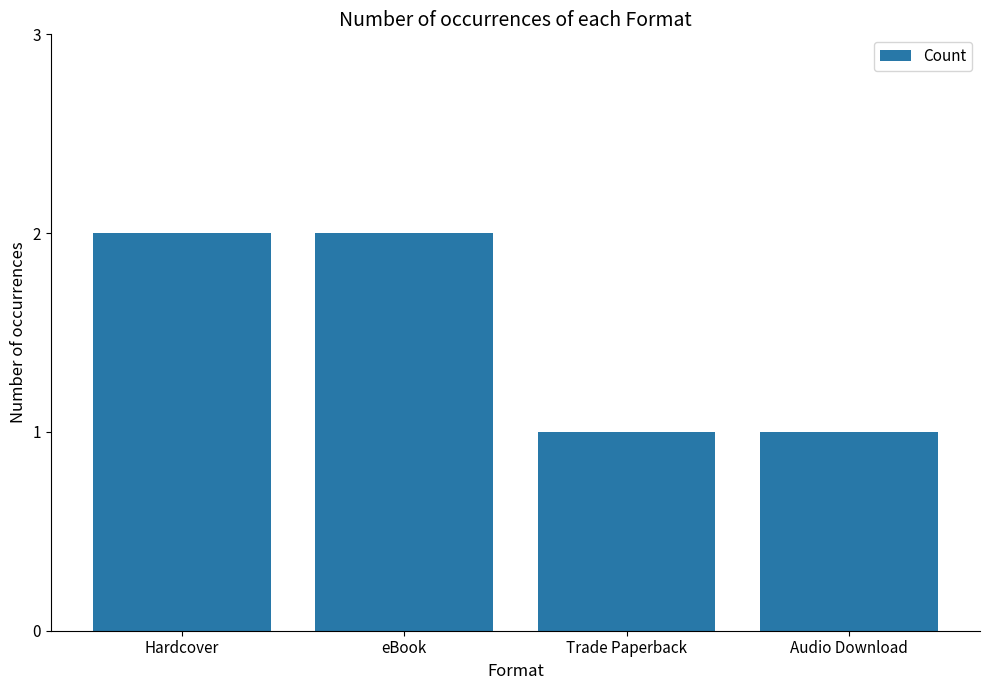

How many bars are there in total?

4